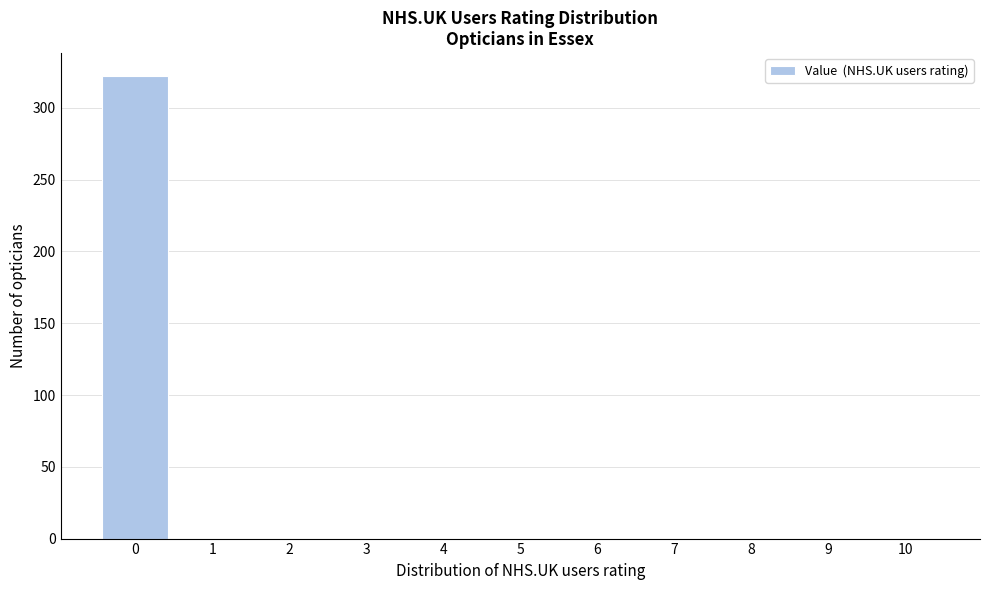

Reading left to right, what are all the values shown in this chart?

0=322	1=0	2=0	3=0	4=0	5=0	6=0	7=0	8=0	9=0	10=0